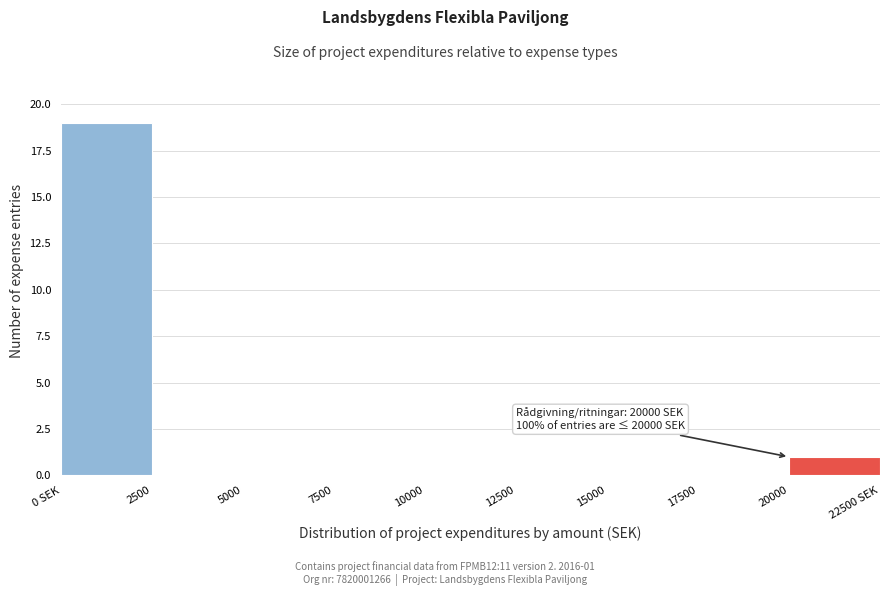

Reading left to right, extract all data points from this chart.

0 SEK=19	2500=0	5000=0	7500=0	10000=0	12500=0	15000=0	17500=0	20000=1